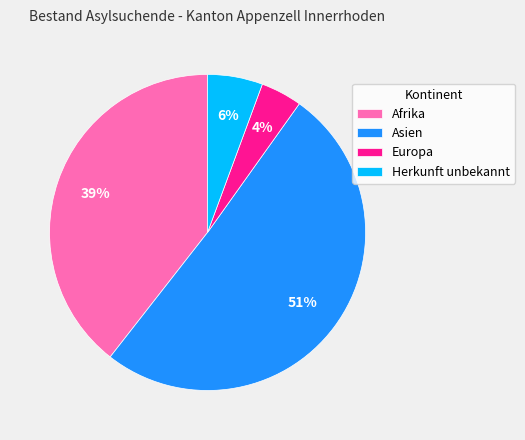

Which category has the biggest portion of the pie?

Asien